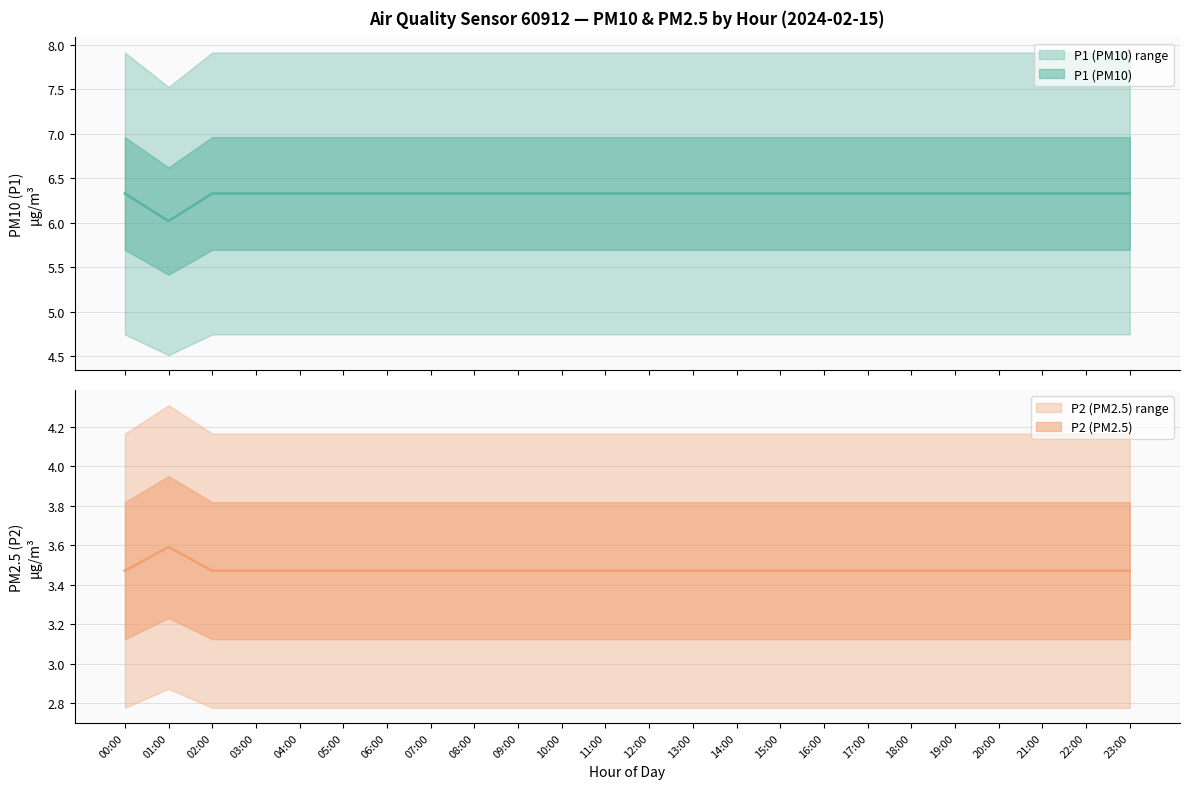

How many lines are shown in the chart?

2